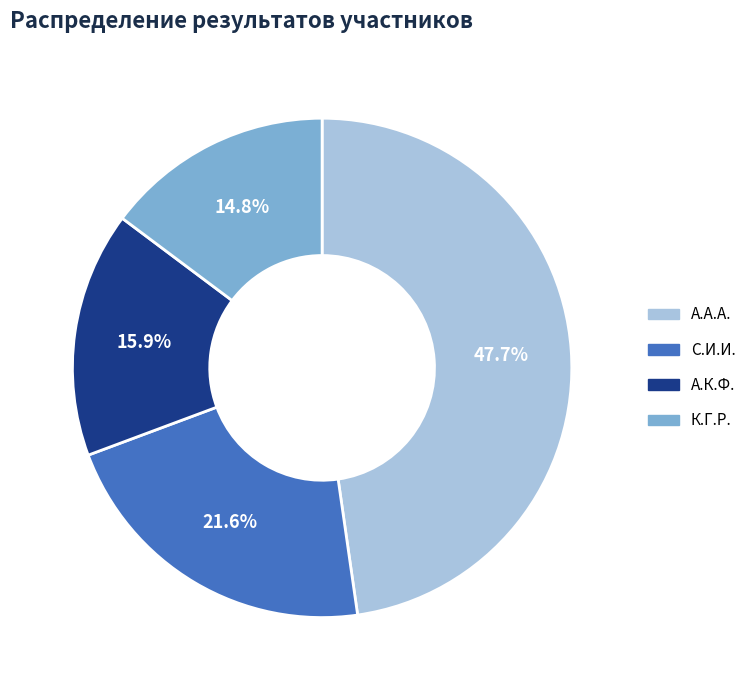

Does С.И.И. represent more than half of the total?

No